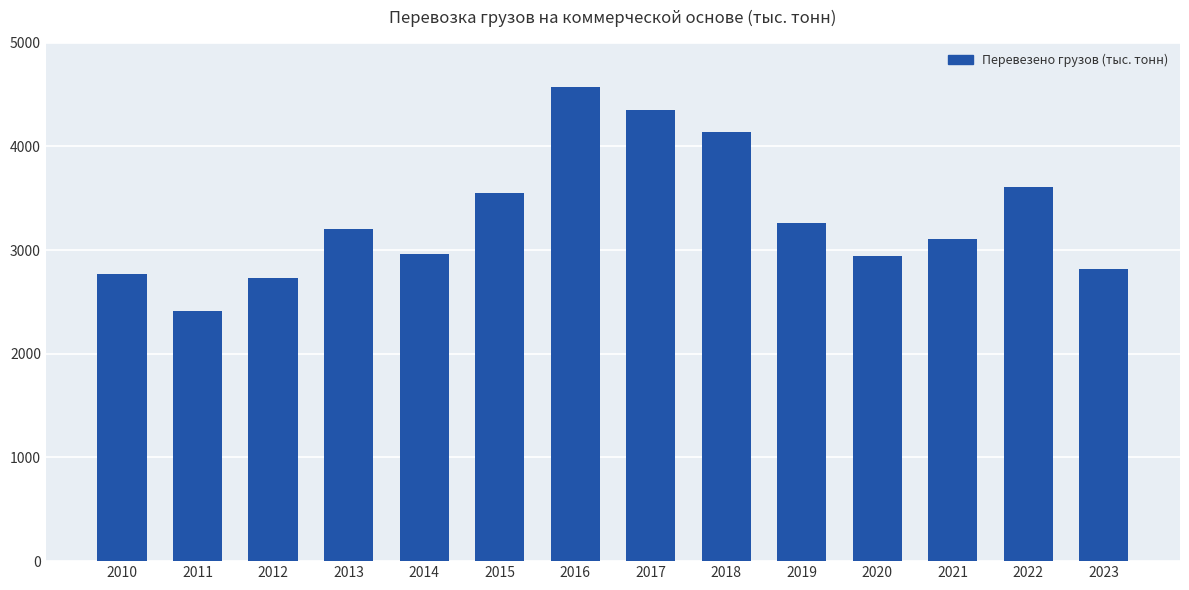

What is the value of the 8th bar from the left?

4347.6